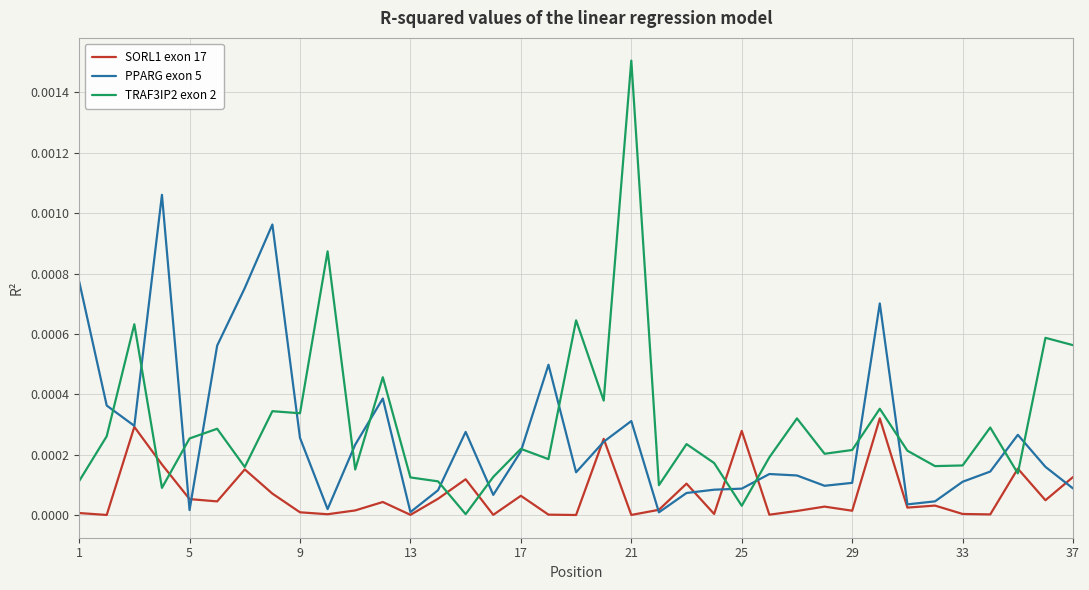

Reading left to right, list all the values displayed in this chart.

SORL1 exon 17: 0.0	0.0	0.0	0.0	0.0	0.0	0.0	0.0	0.0	0.0	0.0	0.0	0.0	0.0	0.0	0.0	0.0	0.0	0.0	0.0	0.0	0.0	0.0	0.0	0.0	0.0	0.0	0.0	0.0	0.0	0.0	0.0	0.0	0.0	0.0	0.0	0.0
PPARG exon 5: 0.0	0.0	0.0	0.0	0.0	0.0	0.0	0.0	0.0	0.0	0.0	0.0	0.0	0.0	0.0	0.0	0.0	0.0	0.0	0.0	0.0	0.0	0.0	0.0	0.0	0.0	0.0	0.0	0.0	0.0	0.0	0.0	0.0	0.0	0.0	0.0	0.0
TRAF3IP2 exon 2: 0.0	0.0	0.0	0.0	0.0	0.0	0.0	0.0	0.0	0.0	0.0	0.0	0.0	0.0	0.0	0.0	0.0	0.0	0.0	0.0	0.0	0.0	0.0	0.0	0.0	0.0	0.0	0.0	0.0	0.0	0.0	0.0	0.0	0.0	0.0	0.0	0.0